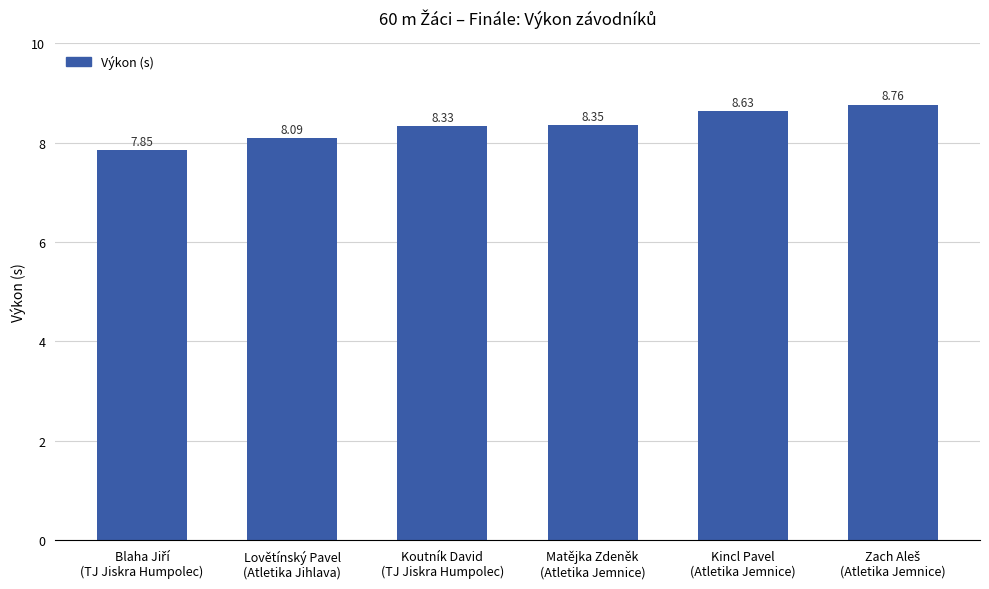

What is the difference between the second highest and second lowest values?

0.5